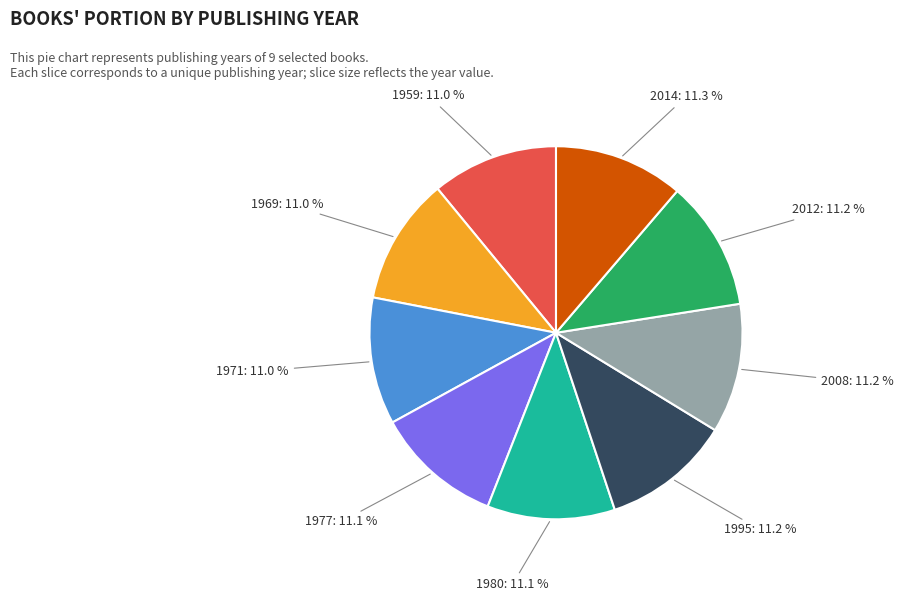

Is there a majority slice in this chart?

No